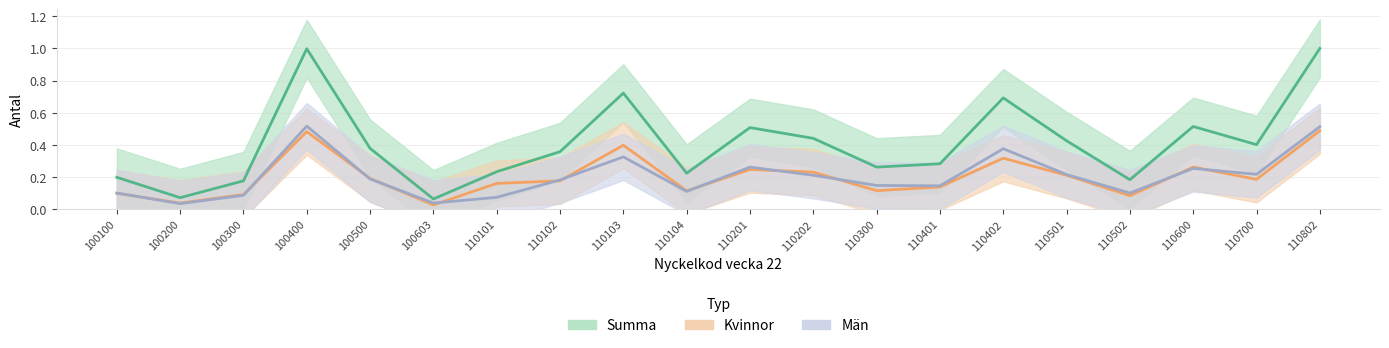

Reading right to left, transcribe all the data shown in this chart.

Summa: 1.0	0.4	0.5	0.2	0.4	0.7	0.3	0.3	0.4	0.5	0.2	0.7	0.4	0.2	0.1	0.4	1.0	0.2	0.1	0.2
Kvinnor: 0.5	0.2	0.3	0.1	0.2	0.3	0.1	0.1	0.2	0.2	0.1	0.4	0.2	0.2	0.0	0.2	0.5	0.1	0.0	0.1
Män: 0.5	0.2	0.3	0.1	0.2	0.4	0.1	0.1	0.2	0.3	0.1	0.3	0.2	0.1	0.0	0.2	0.5	0.1	0.0	0.1